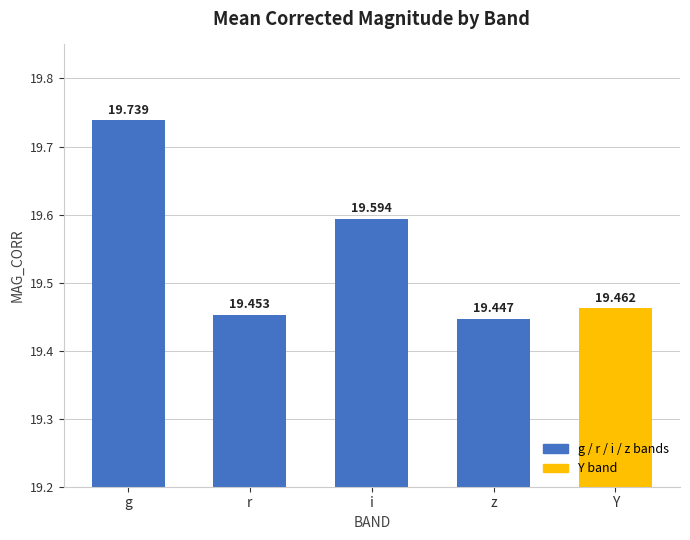

Read the value at Y.

19.5